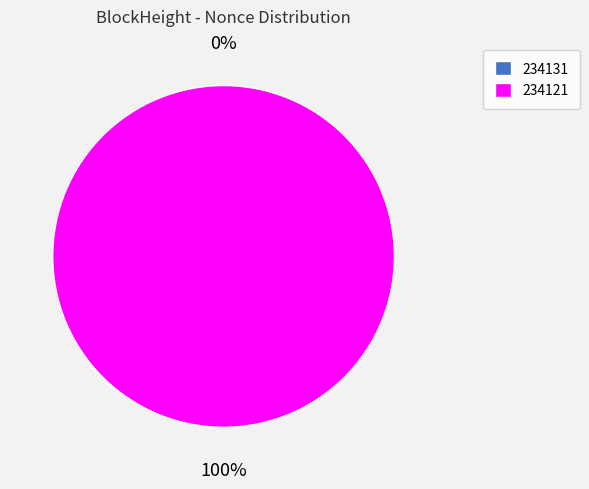

Count the number of slices in the pie.

2